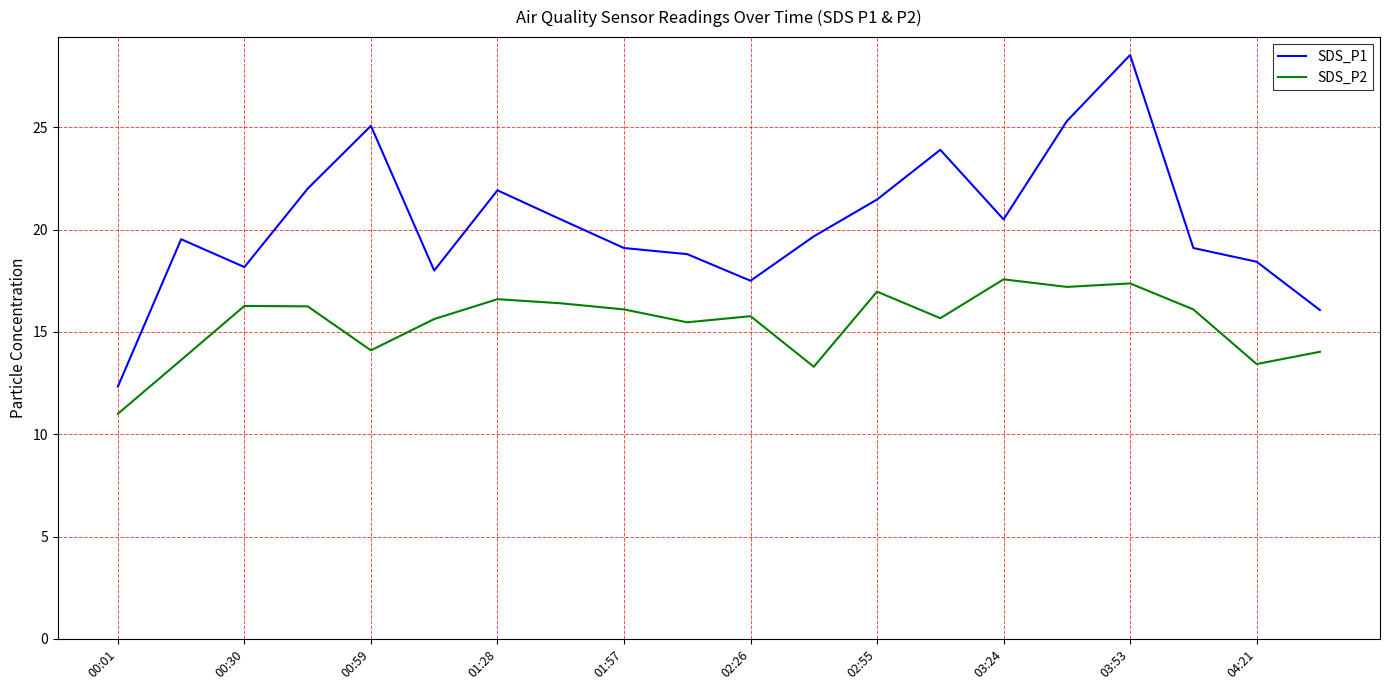

What is the difference between the maximum and minimum values in the SDS_P1 series?

16.2